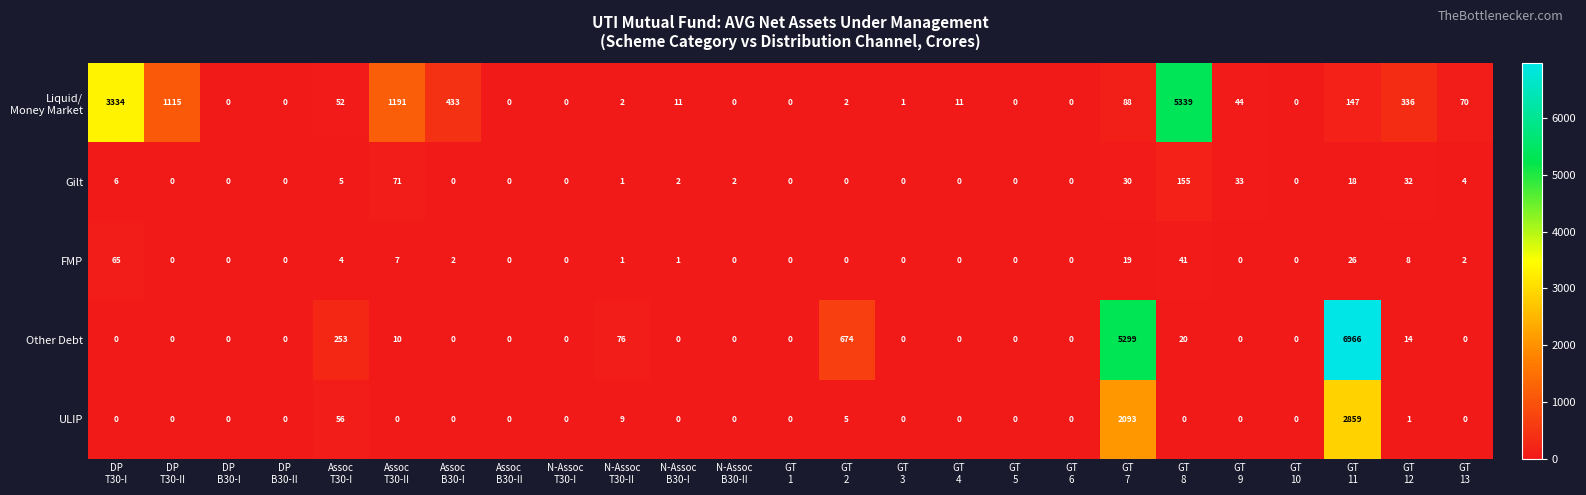

Which series has the largest total across all categories?

Other Debt